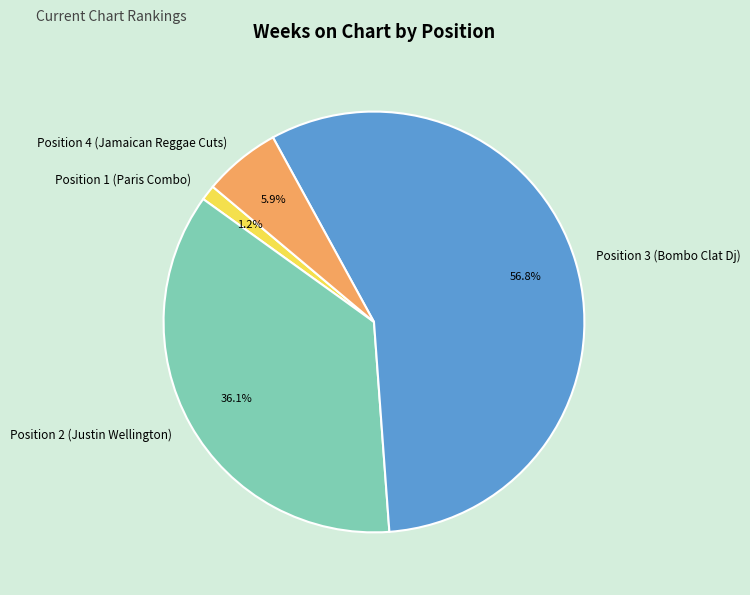

How many segments does this pie chart have?

4